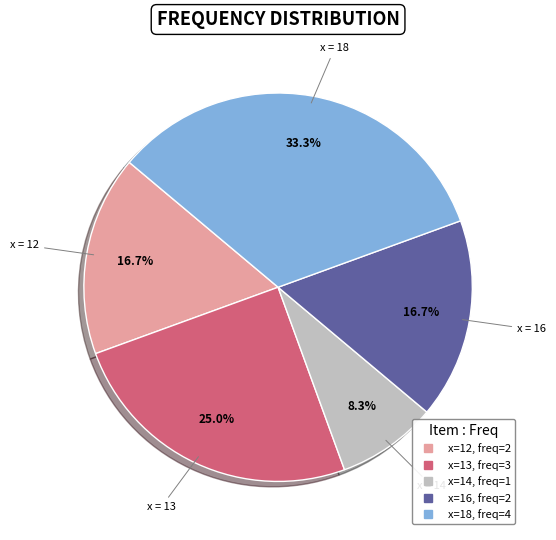

Does any single category account for the majority?

No